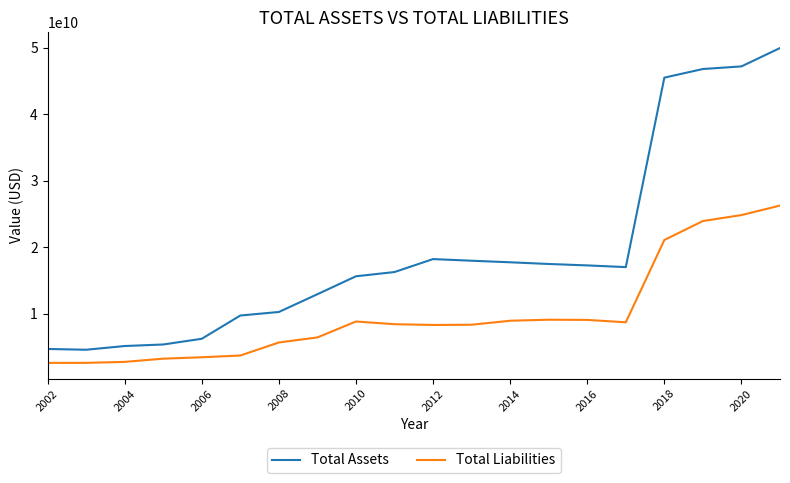

Which series has the widest spread of values?

Total Assets